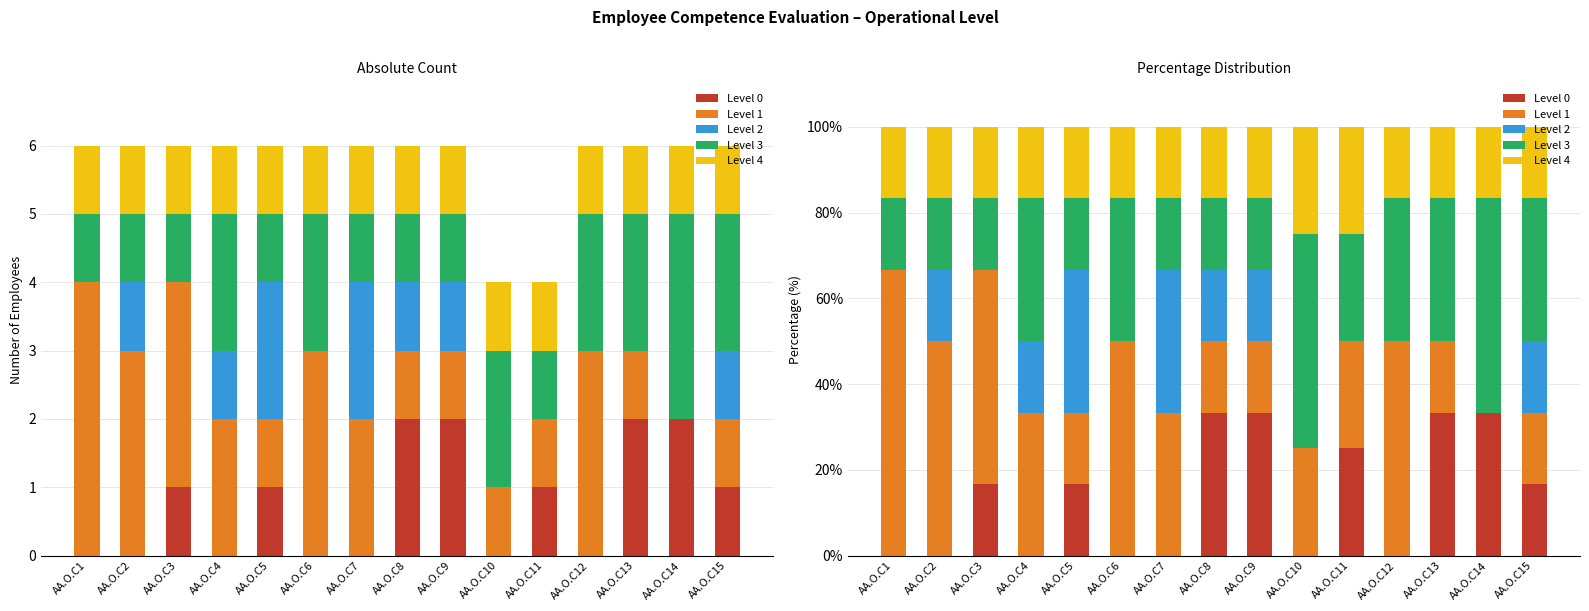

What are all the series names shown in the legend?

Level 0, Level 1, Level 2, Level 3, Level 4